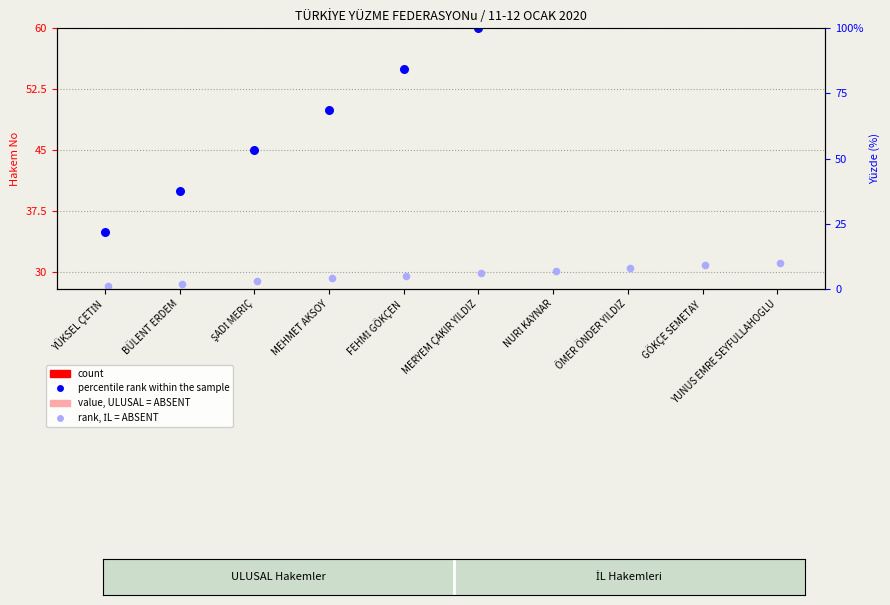

Which series has the widest spread of Y values?

percentile rank within the sample